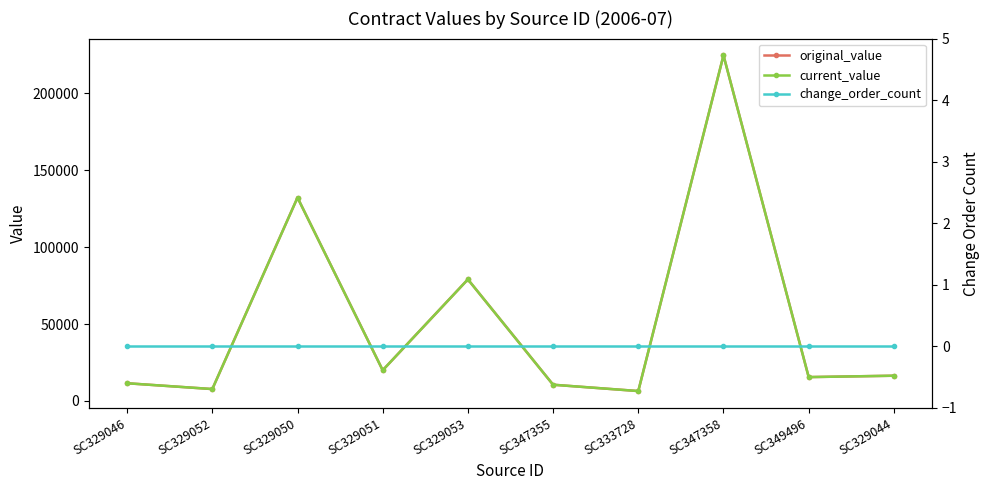

Which series changed the most between SC347355 and SC347358?

original_value